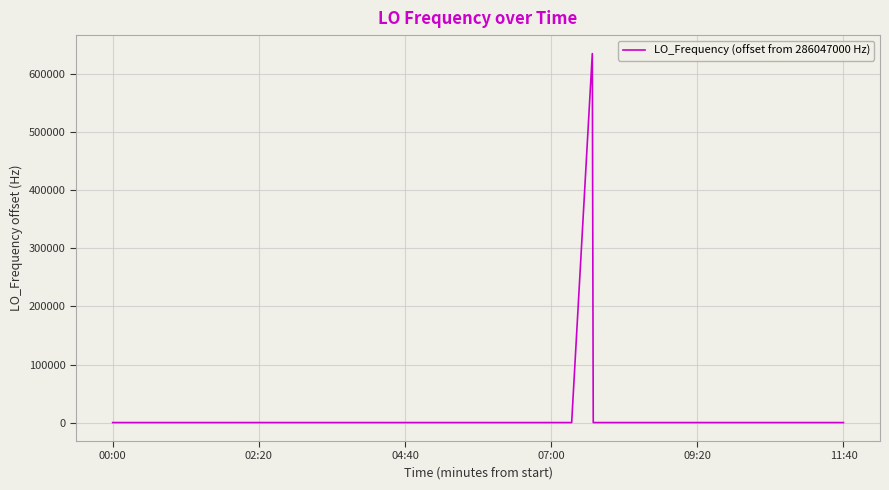

What is the minimum value shown in the chart?

-7.0